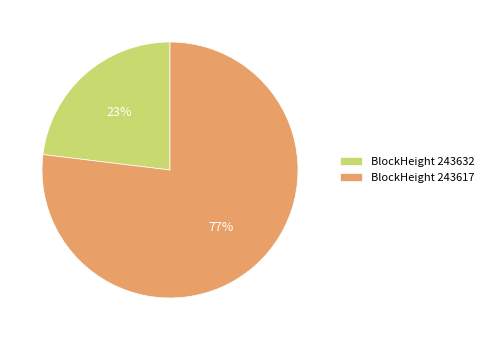

What percentage is the BlockHeight 243632 slice, to the nearest percent?

23%